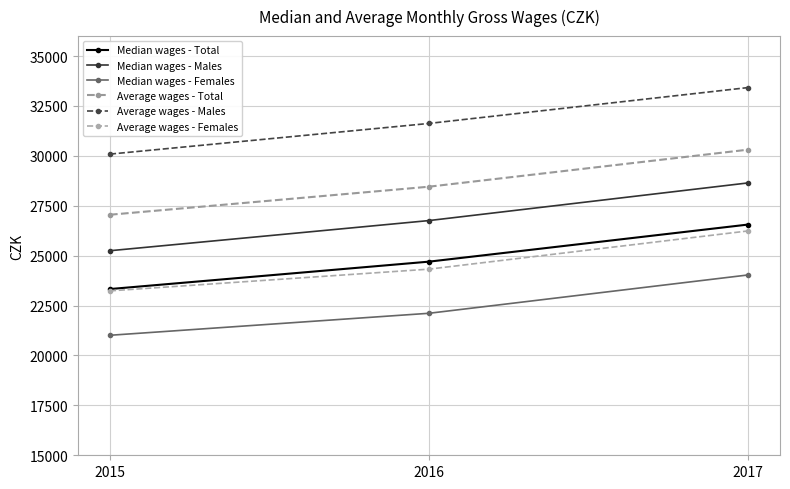

The Median wages - Males series shows 43111 at 2017. True or false?

False